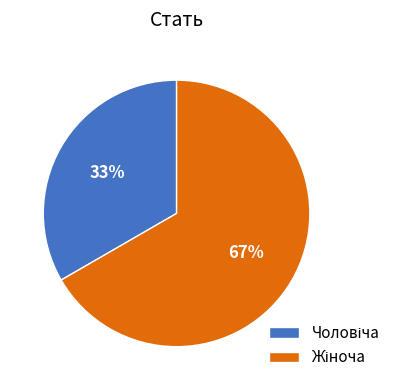

To the nearest percent, what is the average slice percentage?

50%